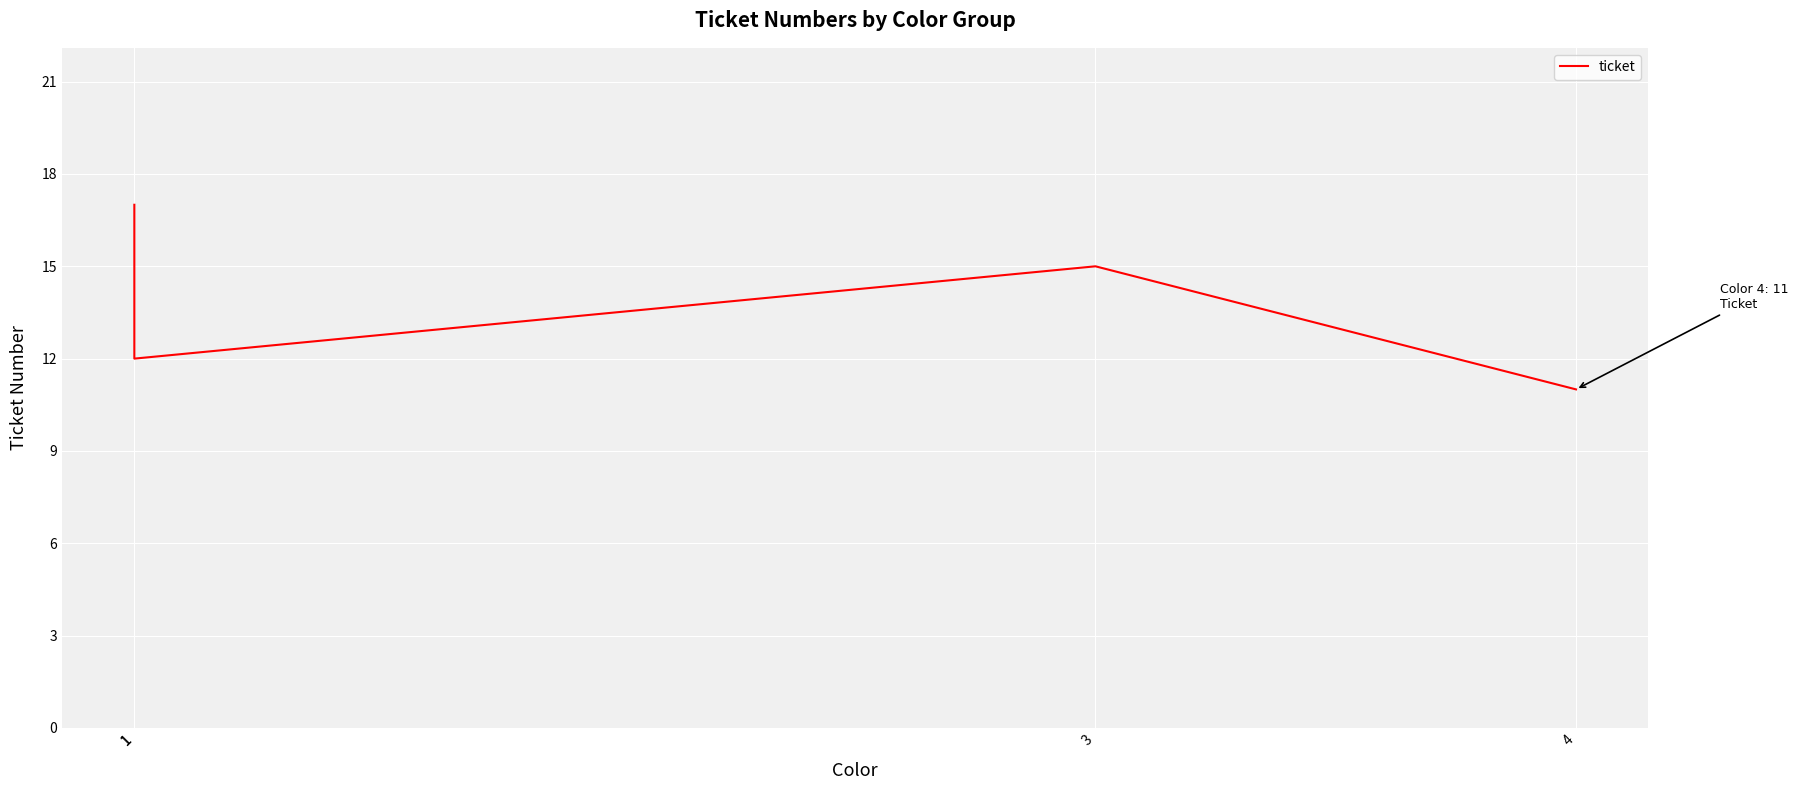

The value at 1 is 12. True or false?

True